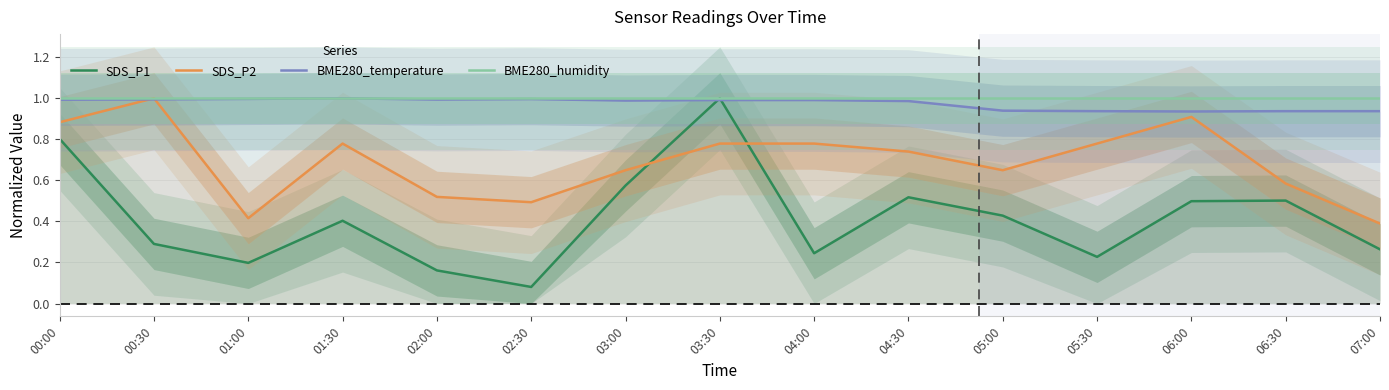

What value does the SDS_P2 series have at 00:30?

1.0